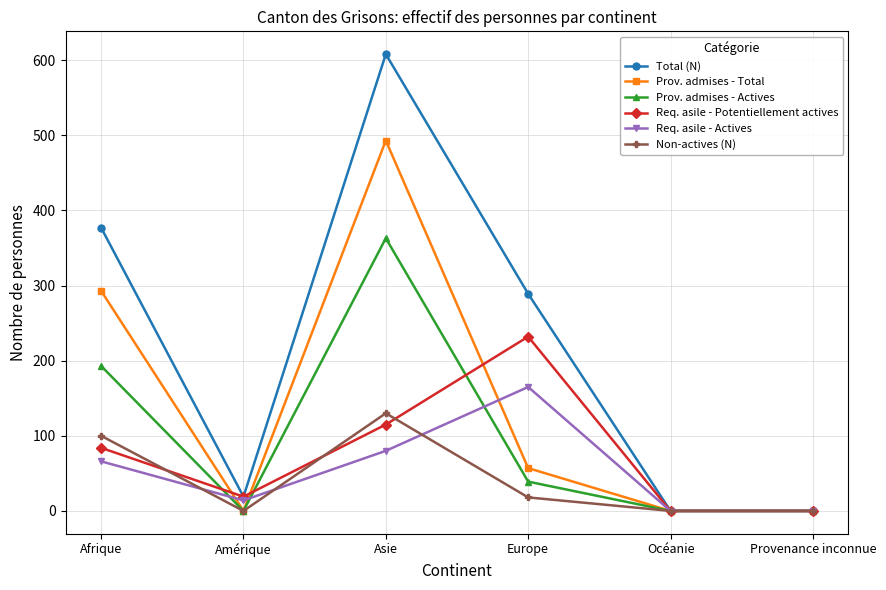

True or false: Prov. admises - Total has a value of 92 at Europe.

False